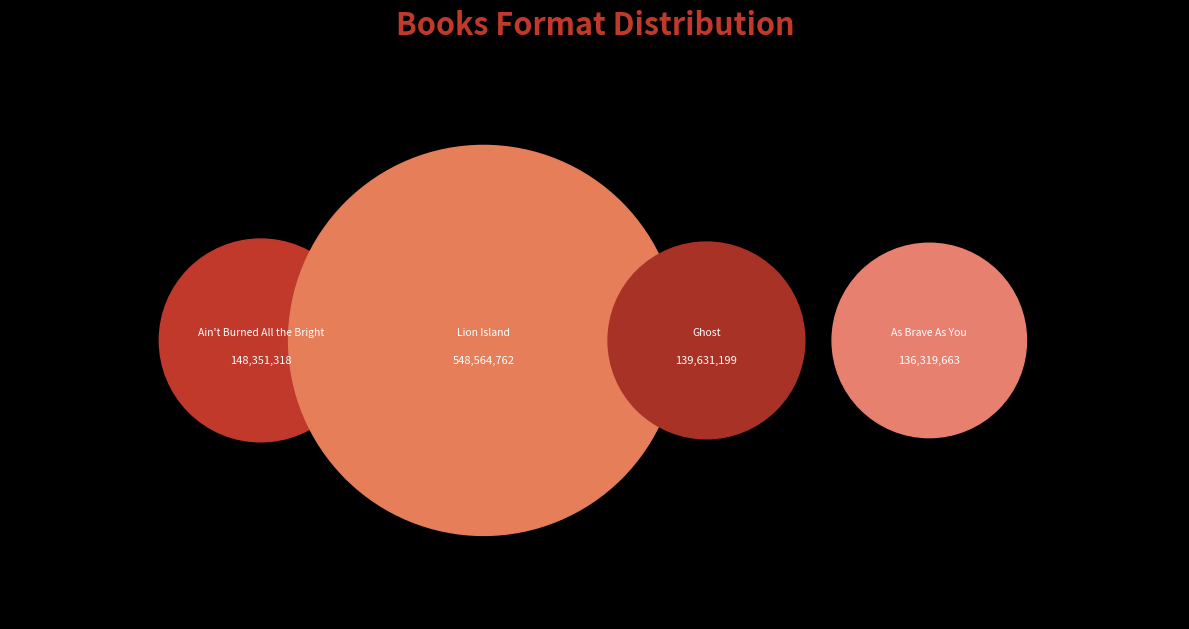

How many slices are in this pie chart?

4